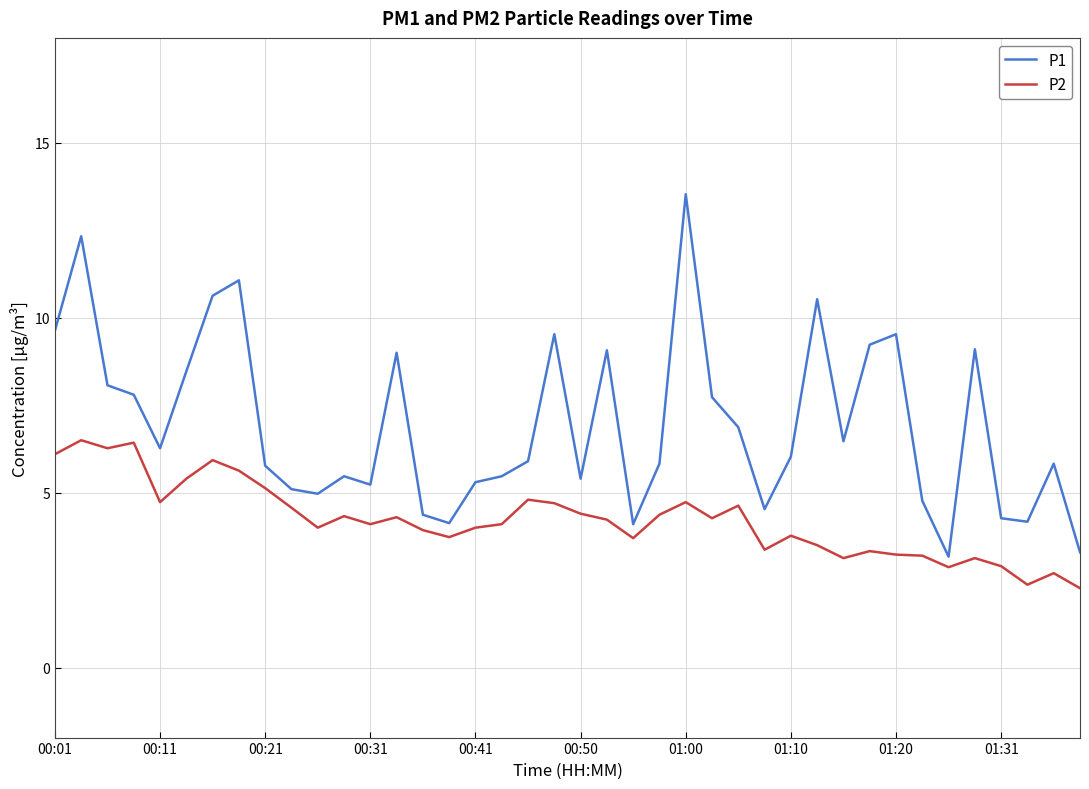

List the series in order of their peak value, lowest first.

P2, P1